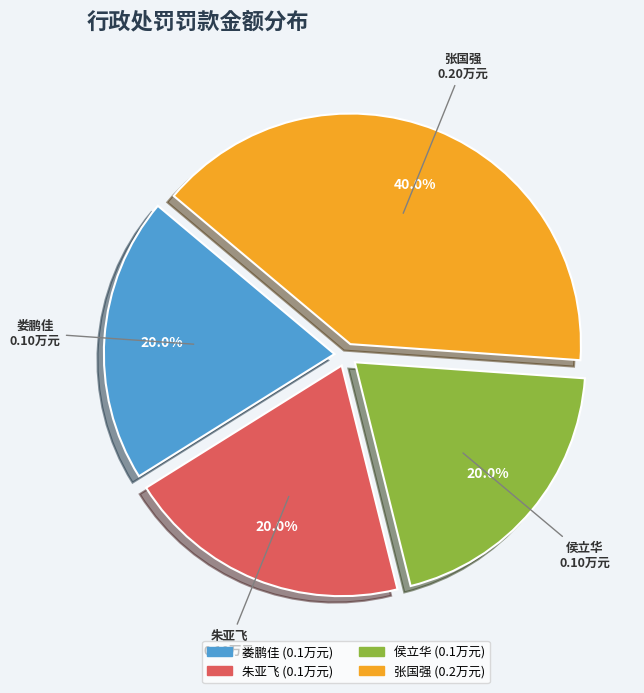

Does 朱亚飞 account for over 50% of the chart?

No